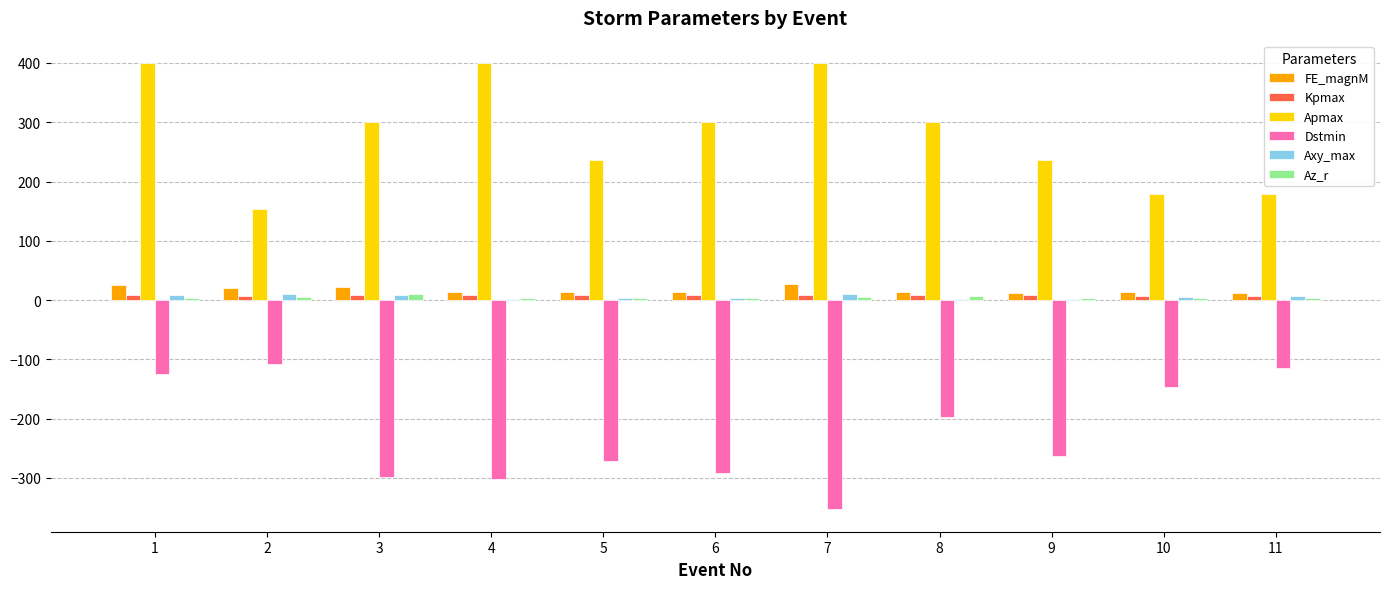

What is the sum of all Kpmax values?

92.4